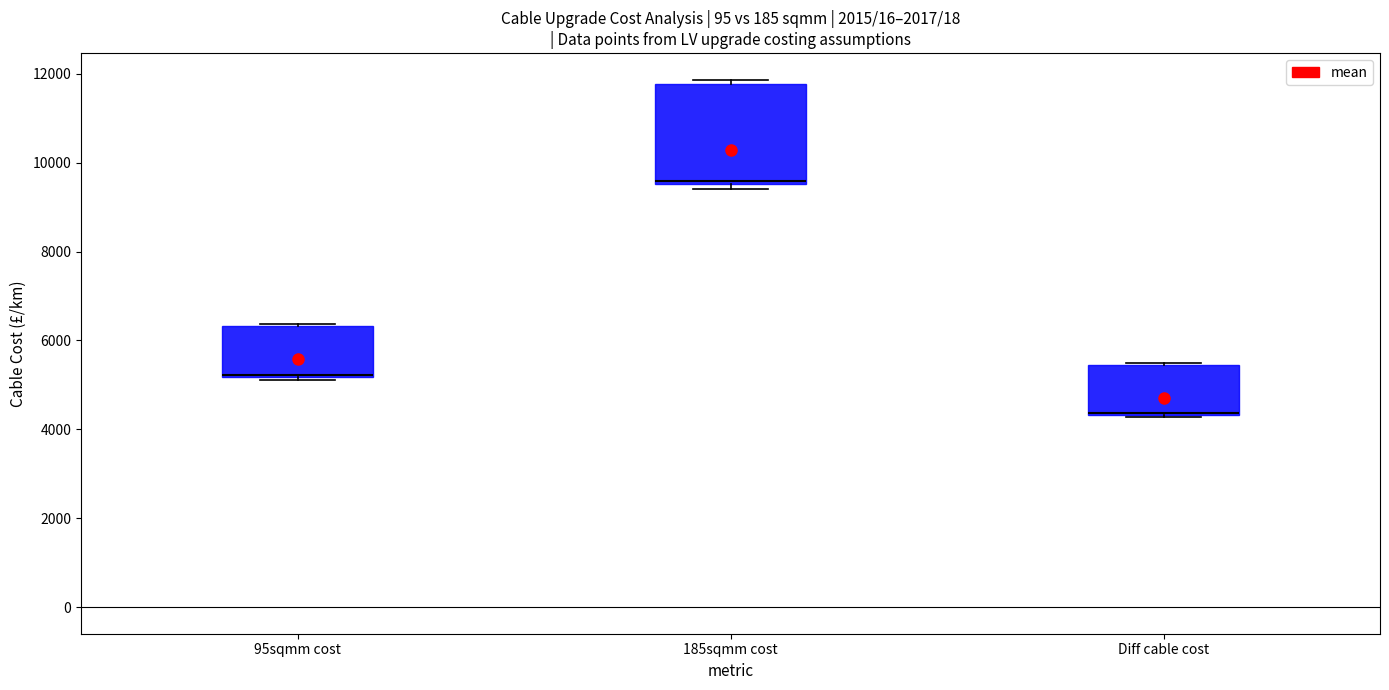

Reading left to right, read every box against the y-axis: the position of its median line, the range the box covers, and the ends of its whiskers. The values are not printed on the chart, so give them approximately, as read against the axis.

95sqmm cost: median 5200 (drawn on the box's lower edge), box 5200 to 6400, whiskers 5200 (just below the box's lower edge) to 6400
185sqmm cost: median 9600 (just above the box's lower edge), box 9600 to 11800, whiskers 9400 to 11800 (just above the box's upper edge)
Diff cable cost: median 4400 (drawn on the box's lower edge), box 4400 to 5400, whiskers 4200 to 5400